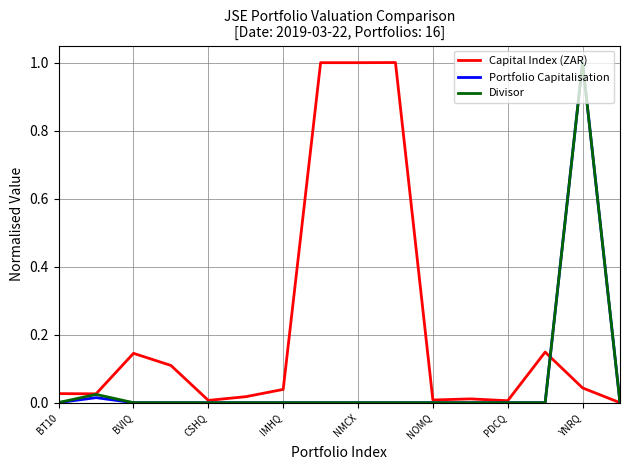

What is the greatest value displayed?

1.0